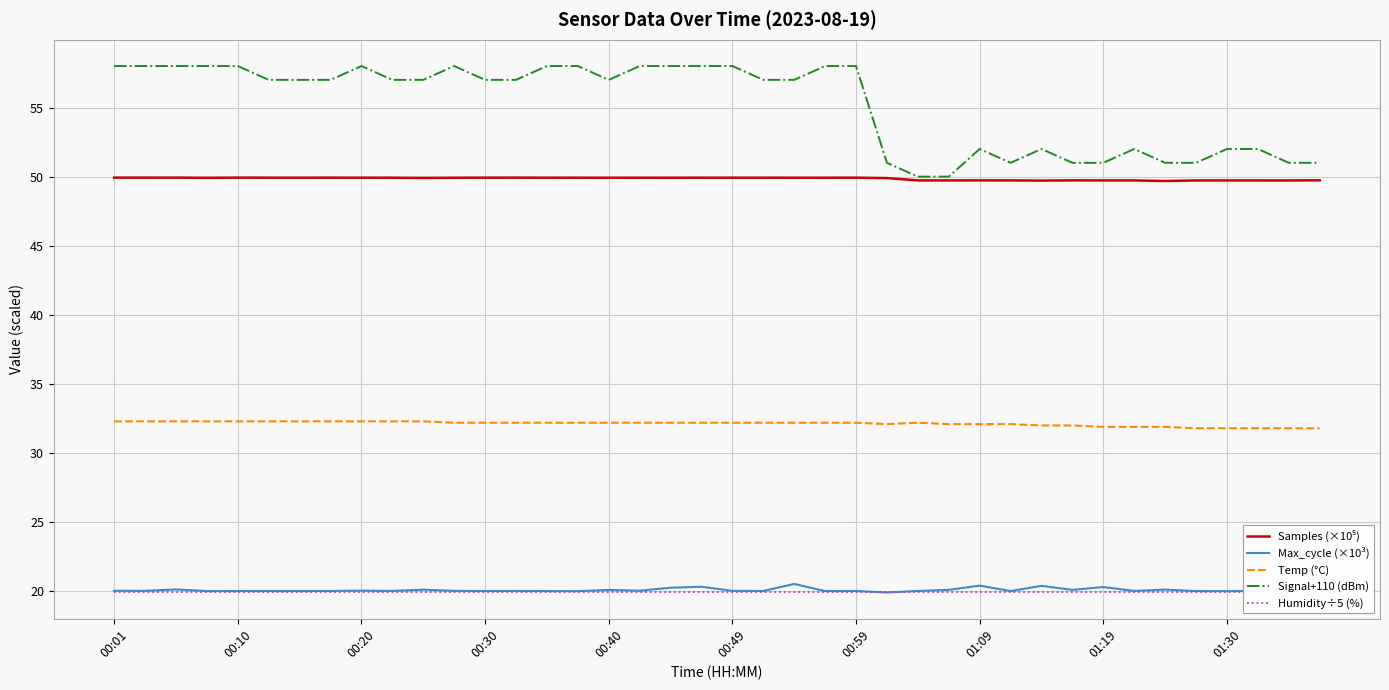

True or false: Signal+110 (dBm) has a value of 87.7 at 01:30.

False